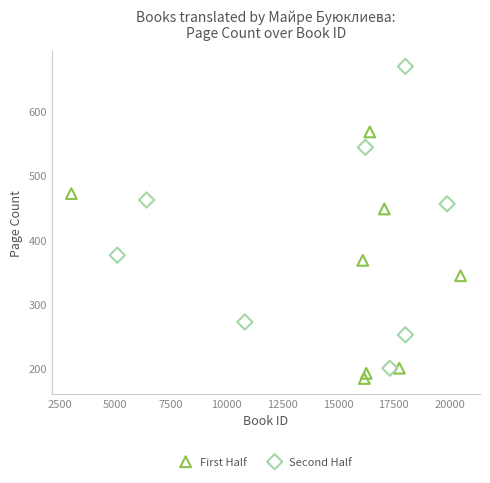

Which series has the widest spread of Y values?

Second Half